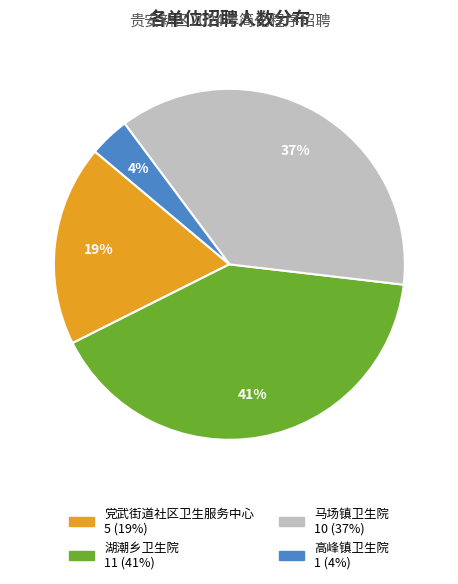

Is it true that 党武街道社区卫生服务中心 is 14% of the pie?

False